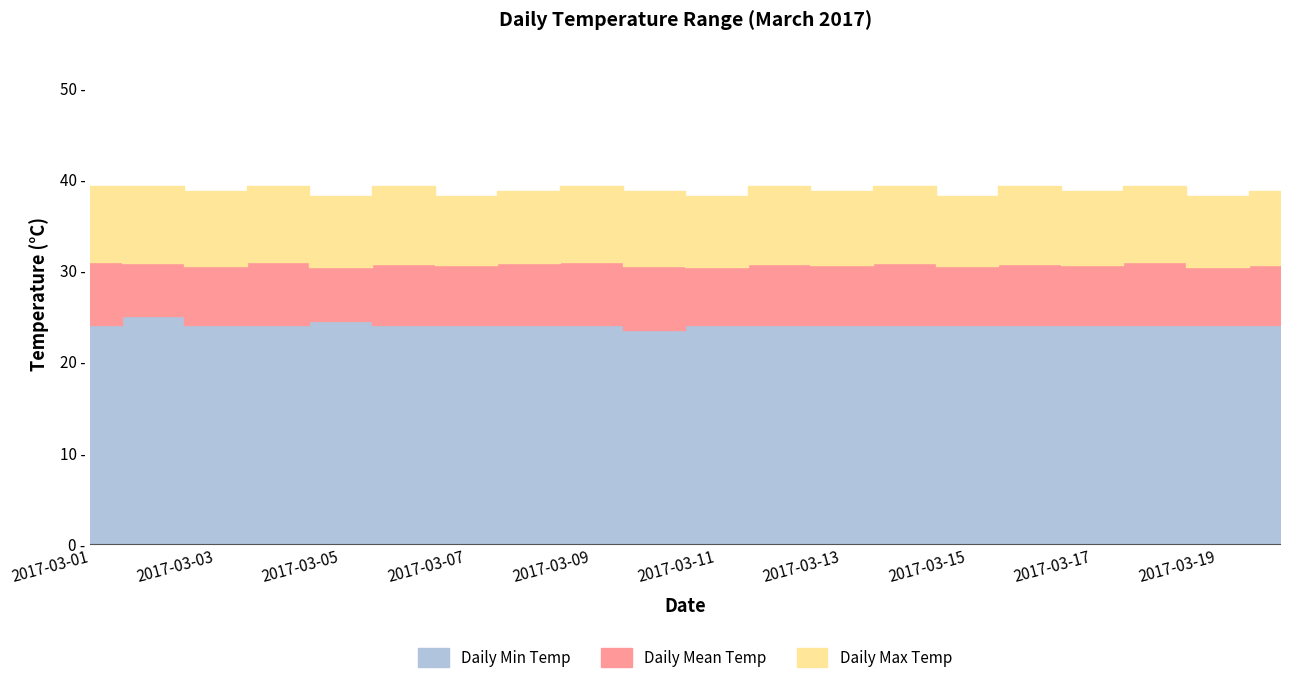

Where is Daily Max Temp nearest to the value 38?

2017-03-05